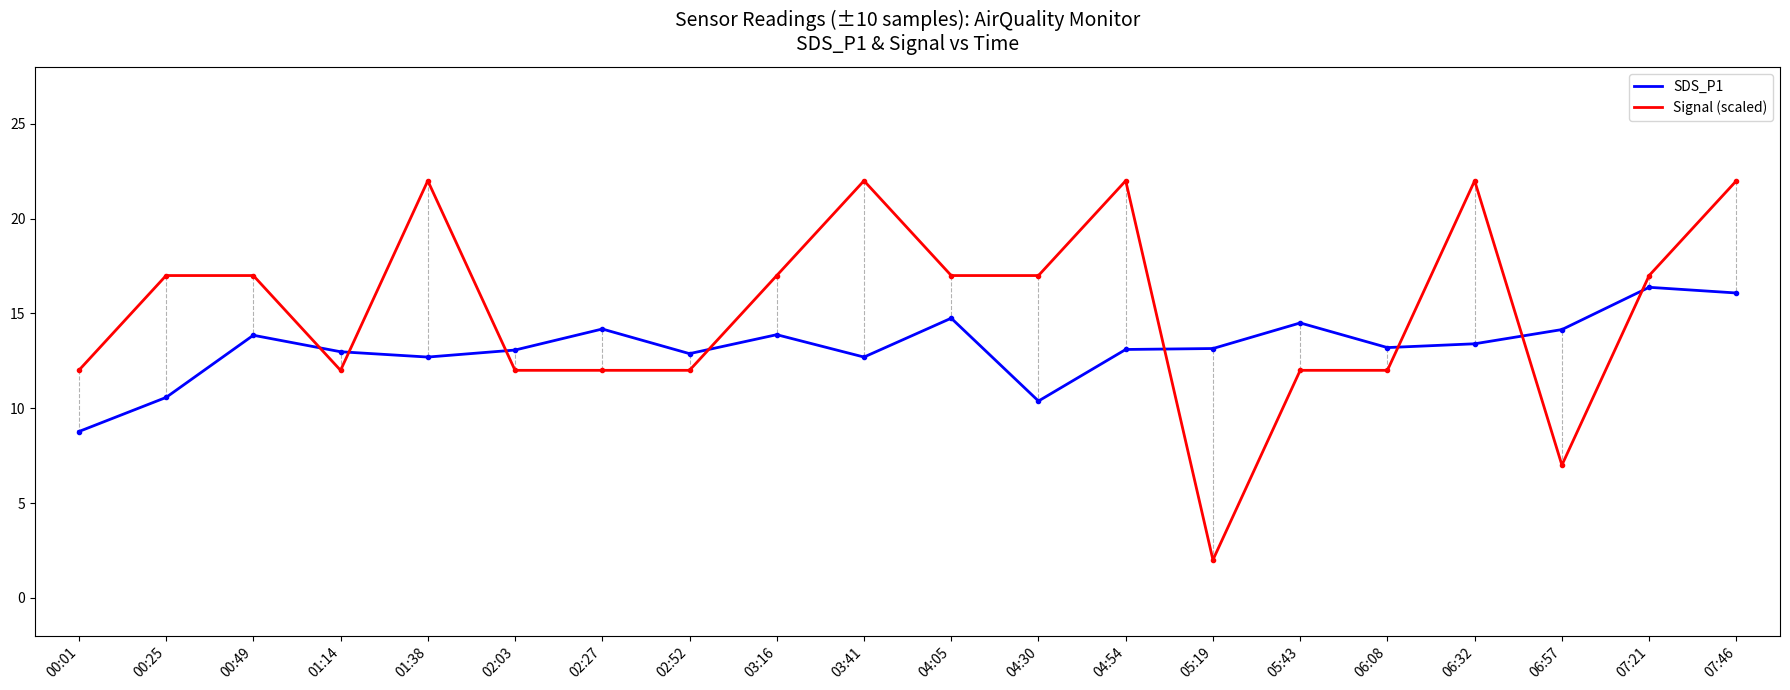

Read the SDS_P1 value at 07:46.

16.1